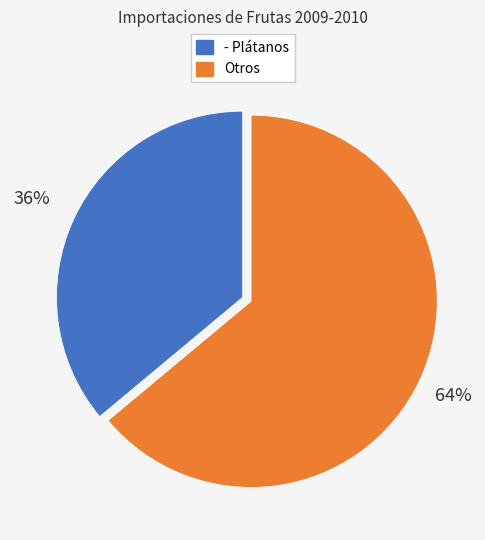

Does any single category account for the majority?

Yes